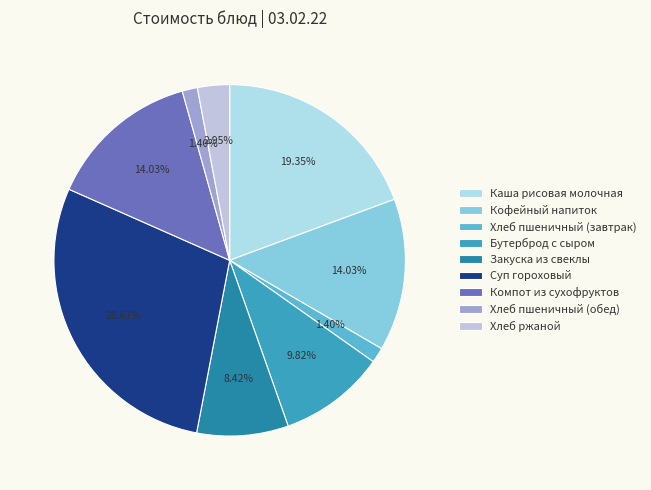

The Бутерброд с сыром slice represents 21% of the pie. True or false?

False